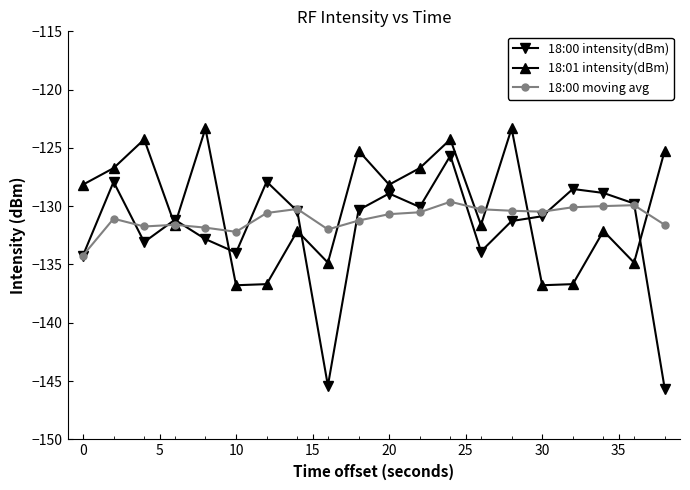

Rank the series by their maximum value, from highest to lowest.

18:01 intensity(dBm), 18:00 intensity(dBm), 18:00 moving avg